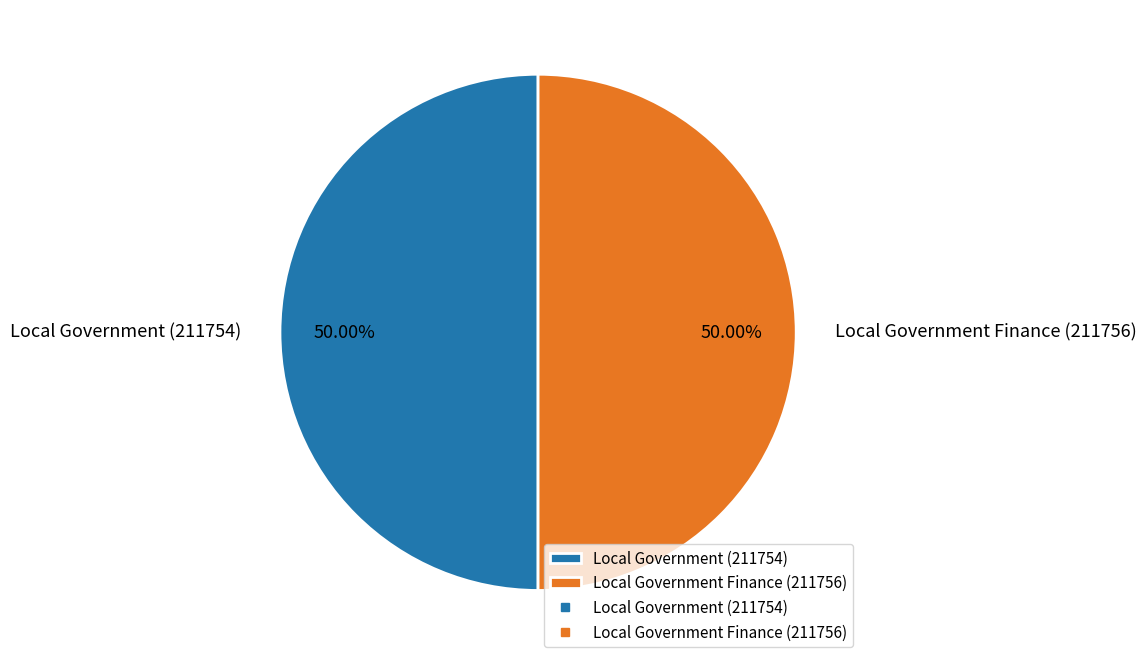

Approximately how many times larger is the value at Local Government (211754) compared to Local Government Finance (211756)?

1.0